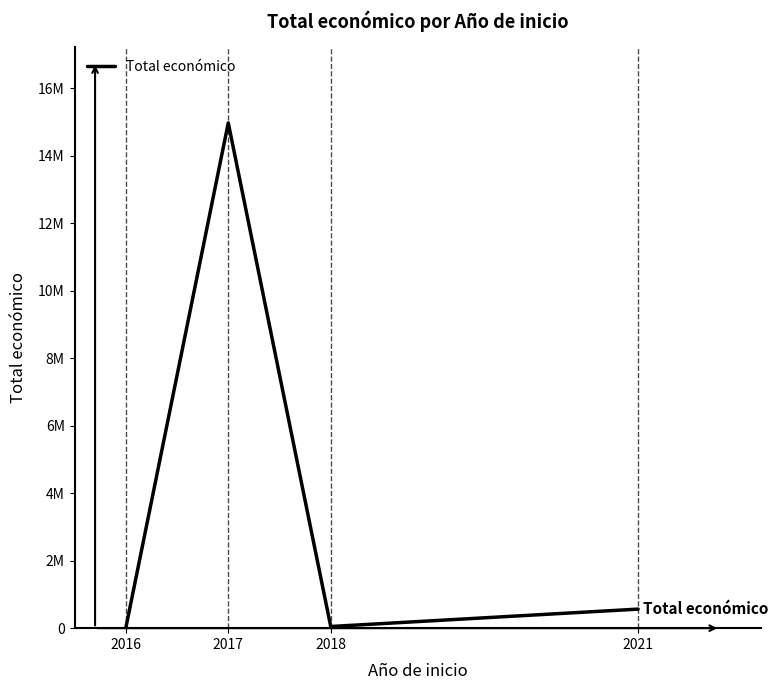

Is this an area chart (filled region under the line)?

No